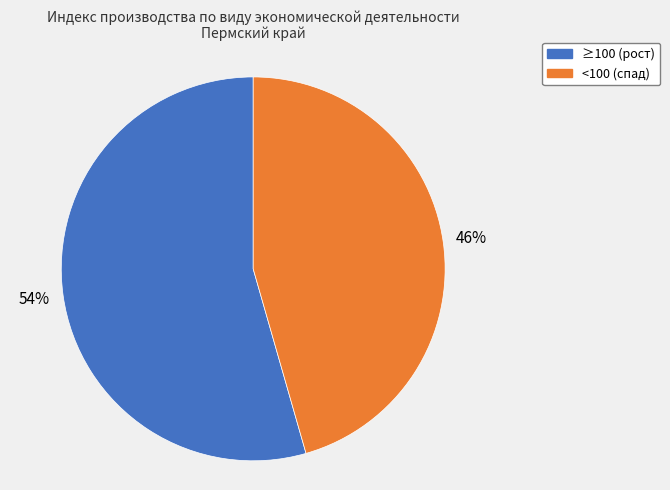

To the nearest percent, what is the combined percentage of ≥100 (рост) and <100 (спад)?

100%